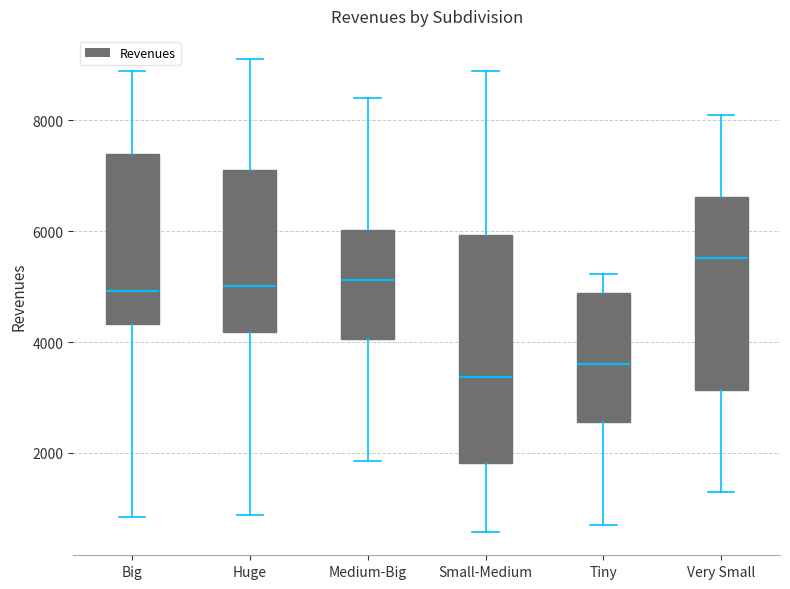

Where does the upper whisker of the box for Very Small end on the y-axis? The values are not printed on the chart, so give them approximately, as read against the axis.

8200